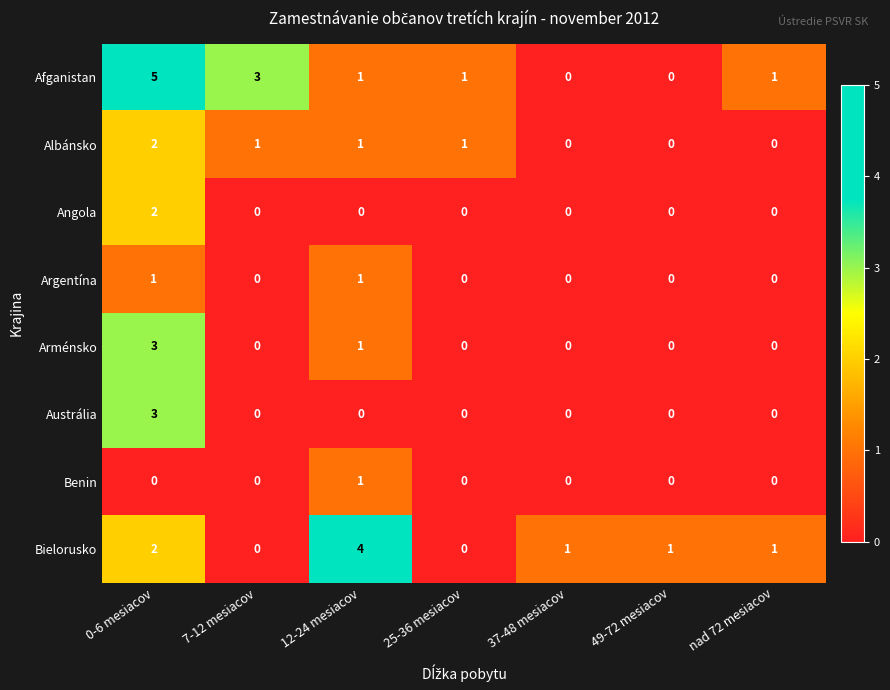

How many series are shown in this chart?

8